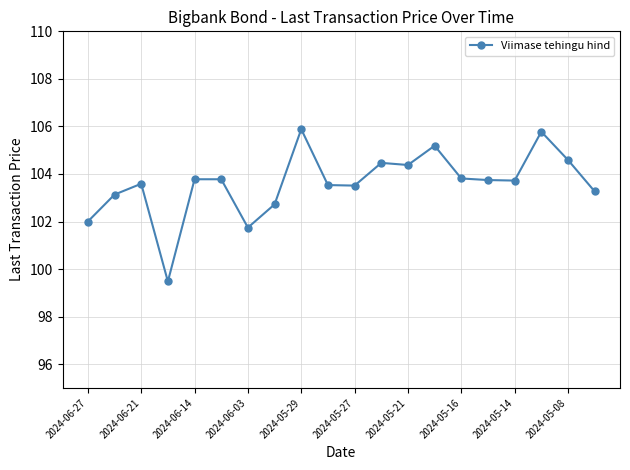

What is the difference between the second highest and second lowest values?

4.0